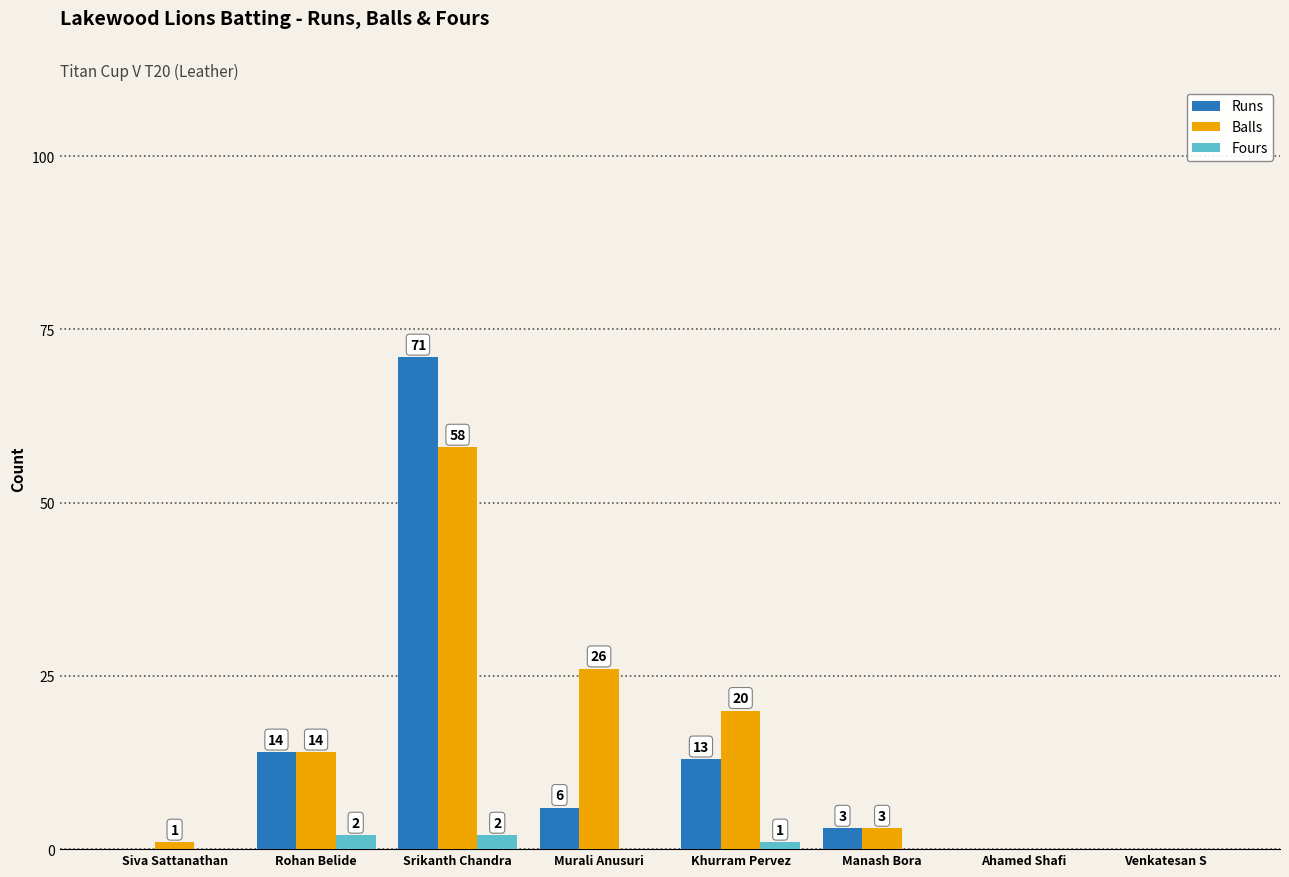

The value of Balls at Venkatesan S is -32. True or false?

False